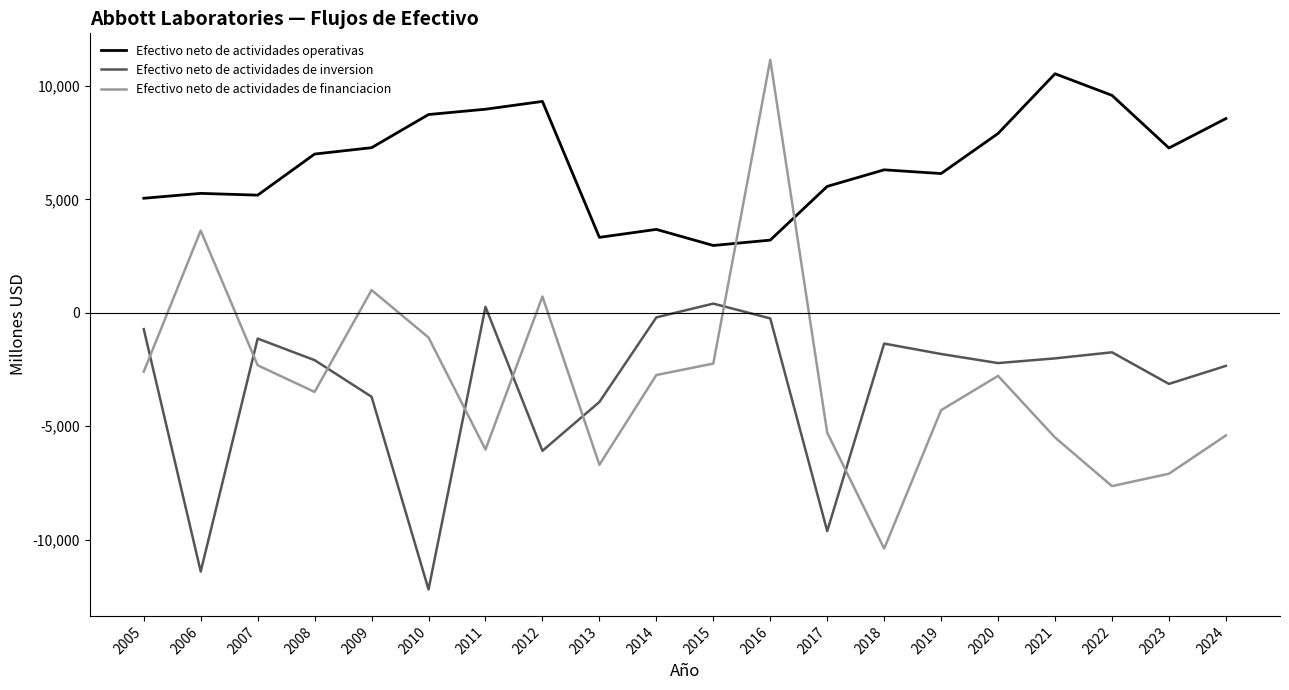

Which series has the largest total across all categories?

Efectivo neto de actividades operativas